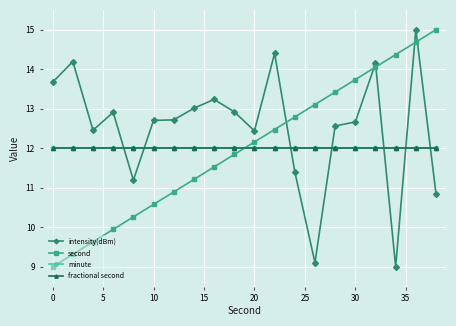

Is this an area chart (filled region under the line)?

No